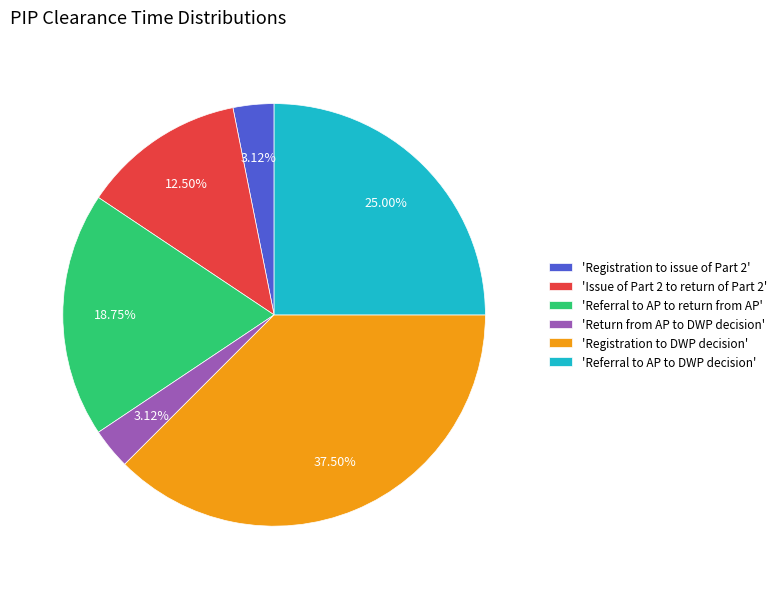

Combined, do 'Registration to DWP decision' and 'Referral to AP to return from AP' account for over 50%?

Yes